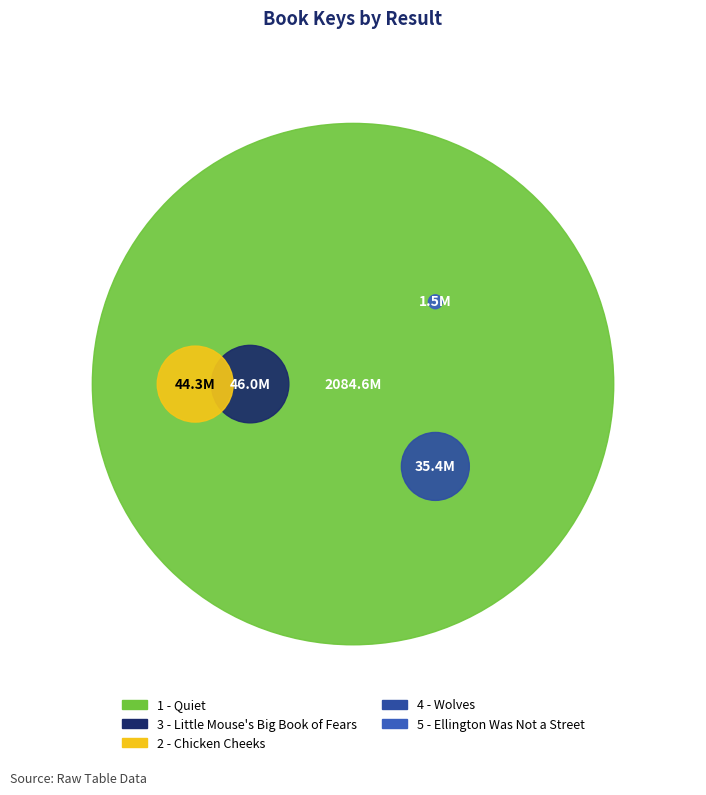

How many segments does this pie chart have?

5